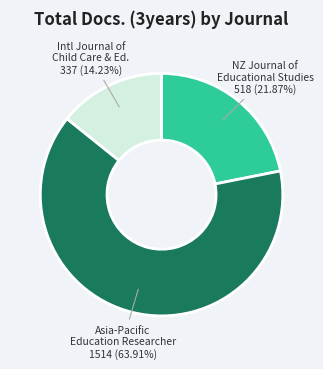

Rank the categories by value from lowest to highest.

Intl Journal of Child Care & Ed., NZ Journal of Educational Studies, Asia-Pacific Education Researcher